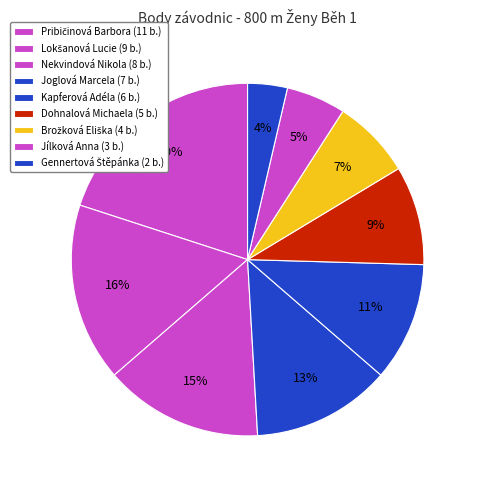

How much of the chart is everything except Dohnalová Michaela?

90.9%